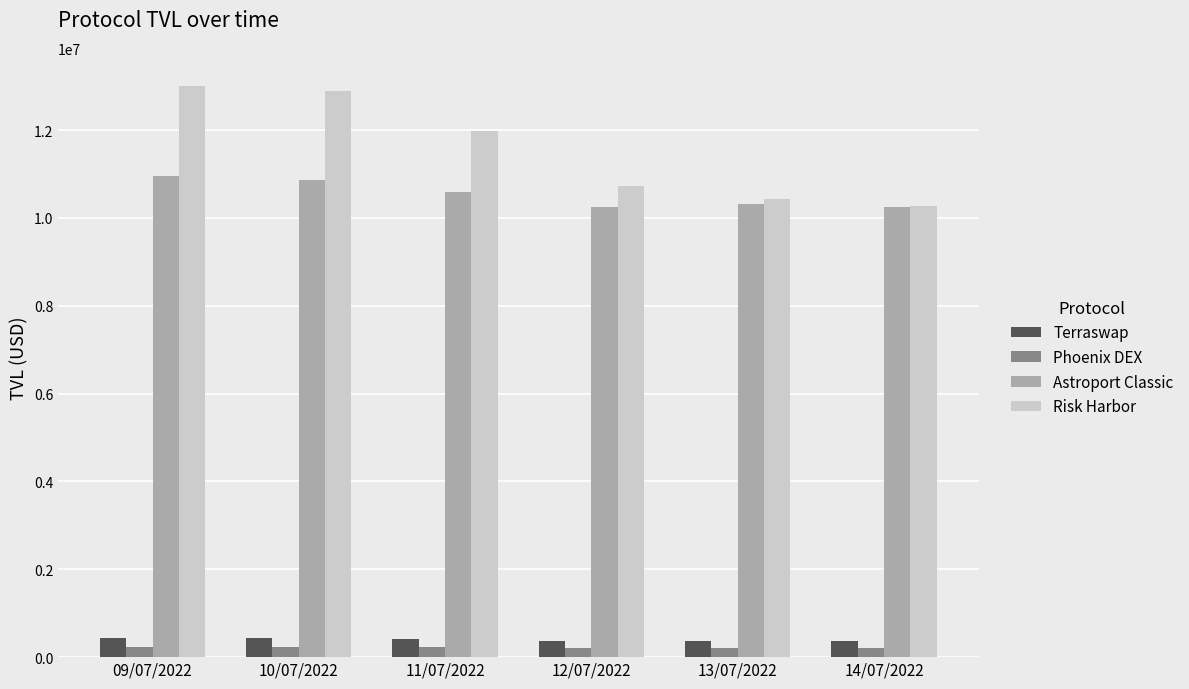

Which series has the largest total across all categories?

Risk Harbor